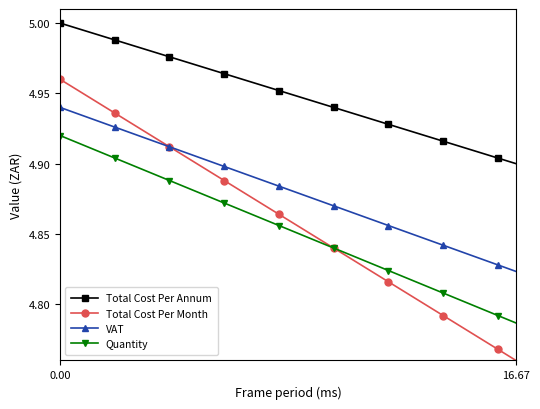

True or false: Quantity and Total Cost Per Annum intersect in this chart.

False